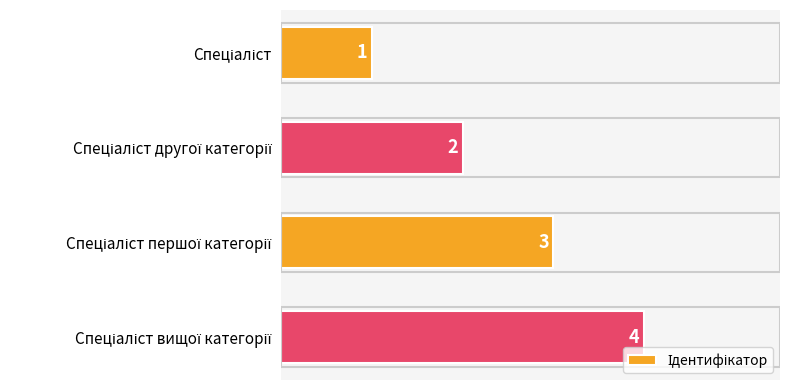

How many data points does each series have?

4